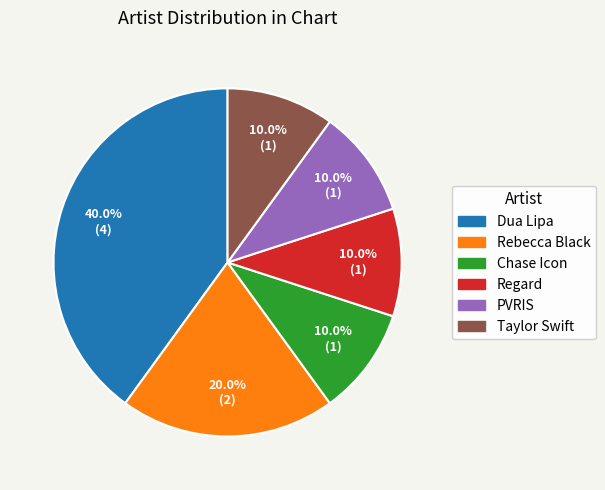

To the nearest percent, what portion does Dua Lipa represent?

40%